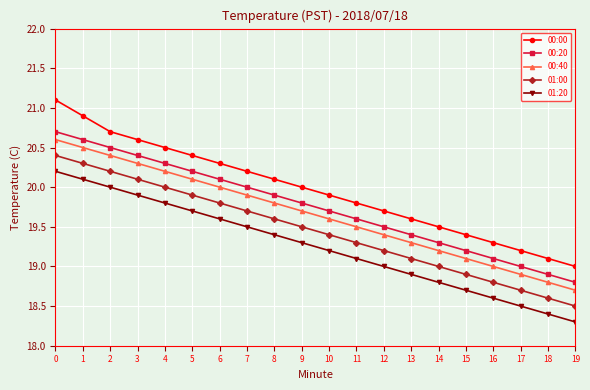

How many data points does each series have?

20